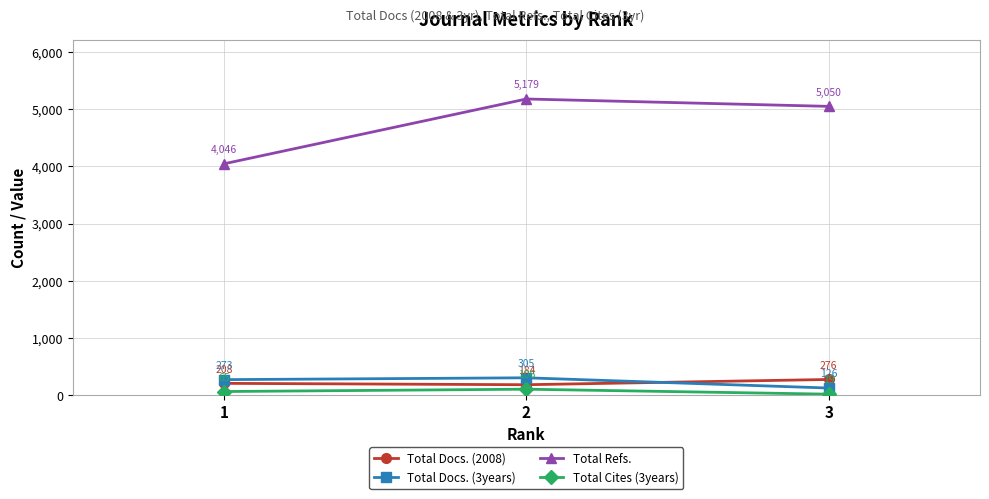

What is the maximum value for Total Refs.?

5179